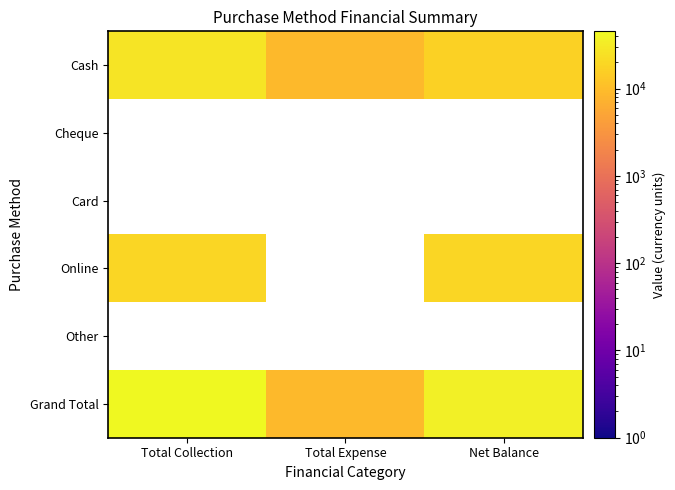

Between Total Collection and Total Expense, which series saw the biggest shift?

Grand Total